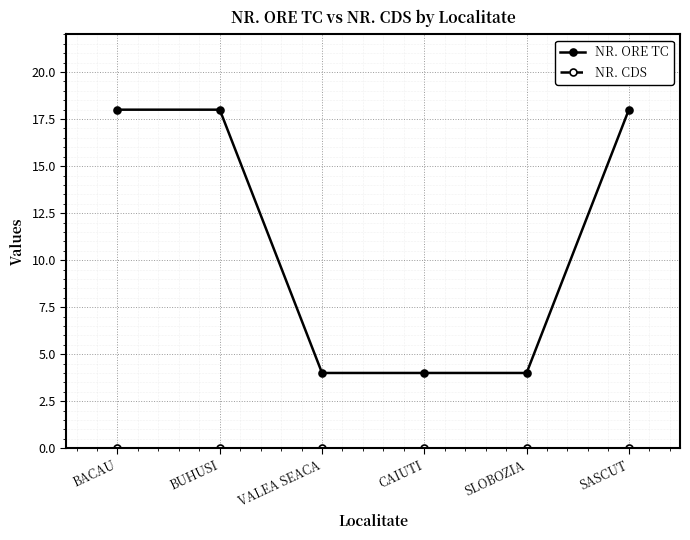

Which series has the largest total across all categories?

NR. ORE TC